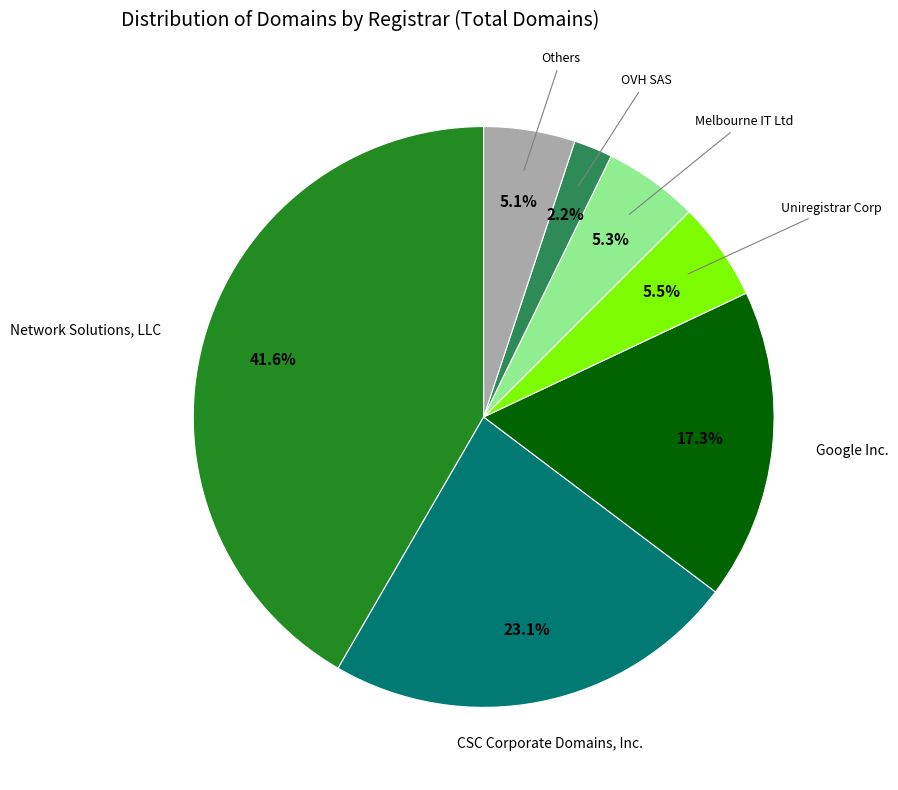

Does any single category account for the majority?

No